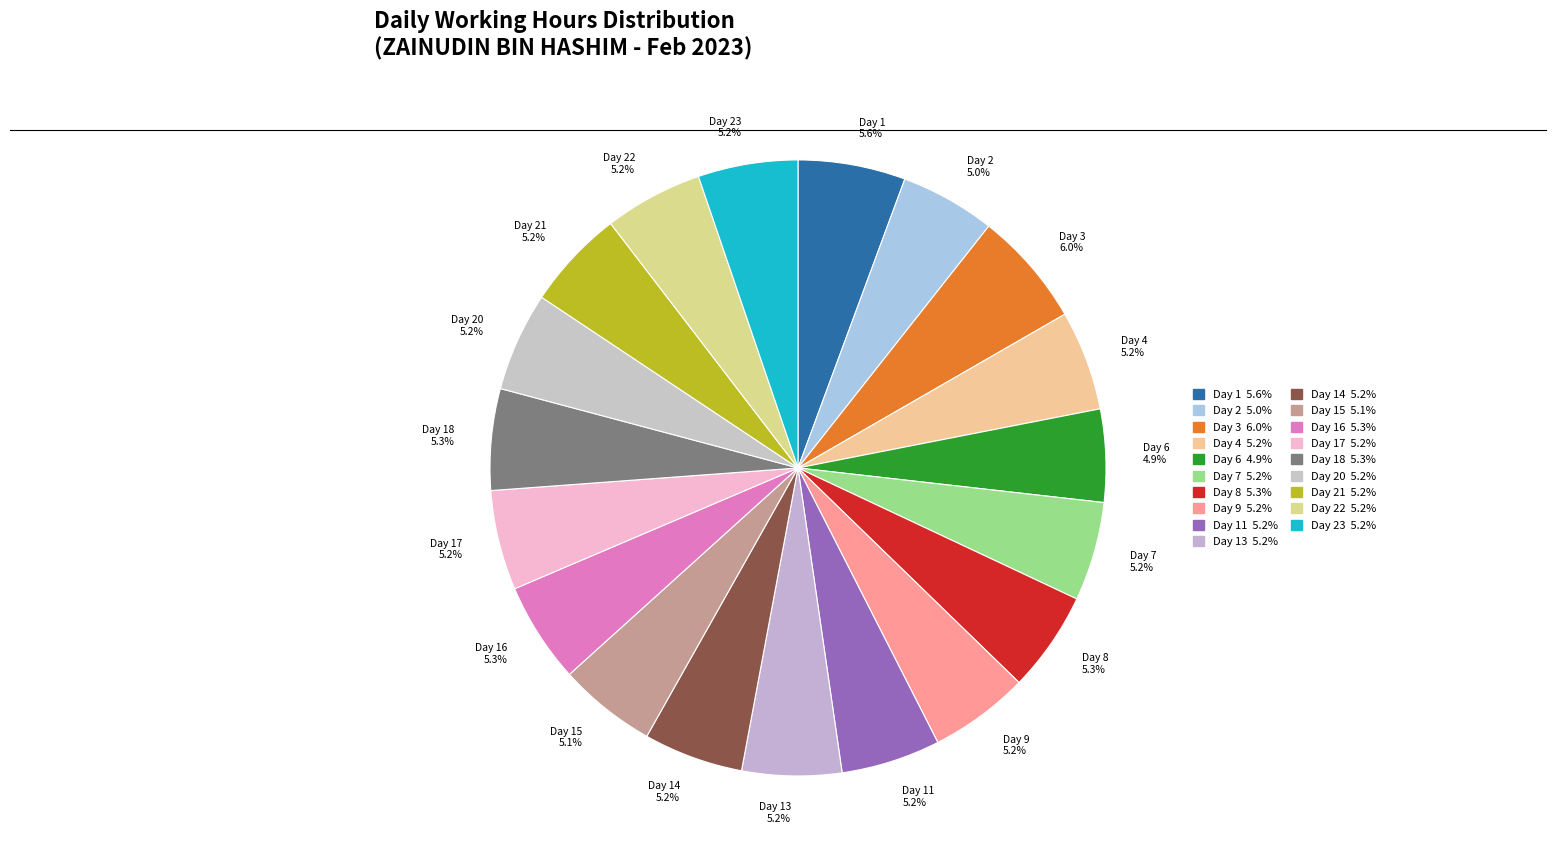

Does Day 23 5.2% represent more than half of the total?

No